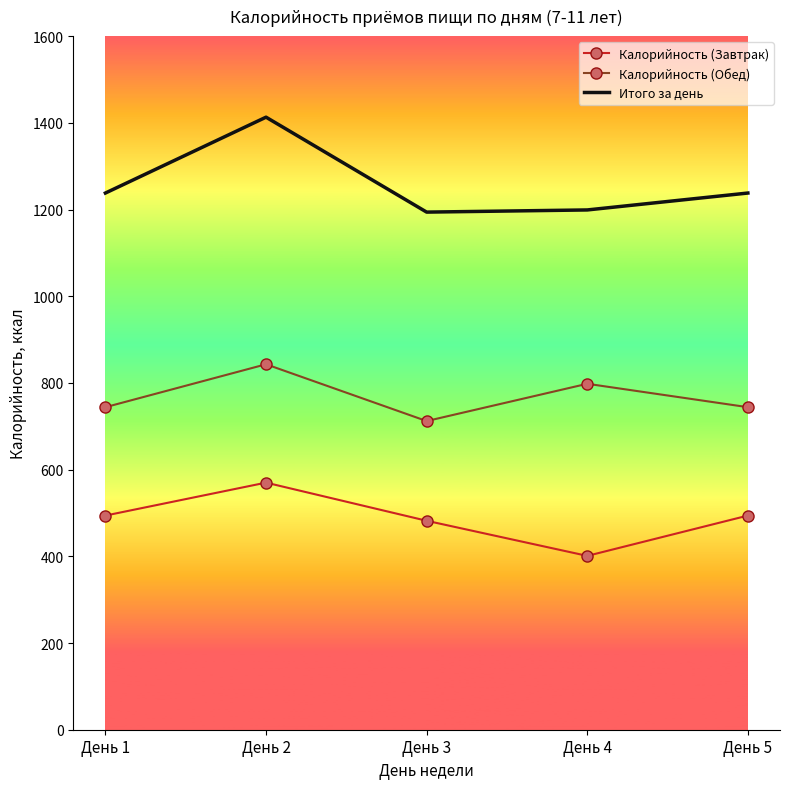

How many distinct data groups are displayed?

3